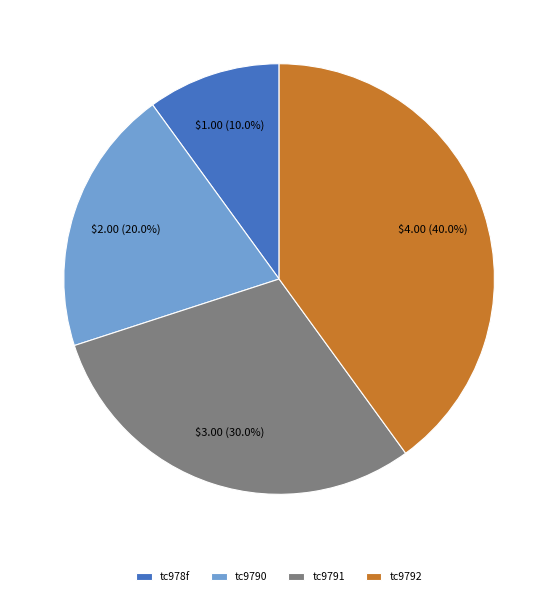

To the nearest percent, what is the difference between the largest and smallest slice percentages?

30%